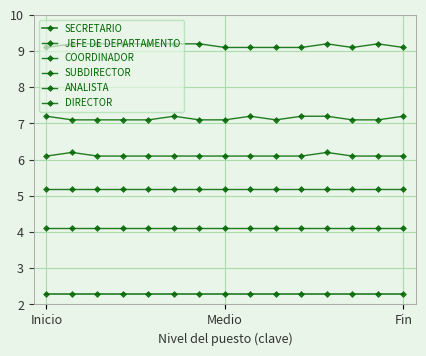

Does the chart have visible grid lines?

Yes